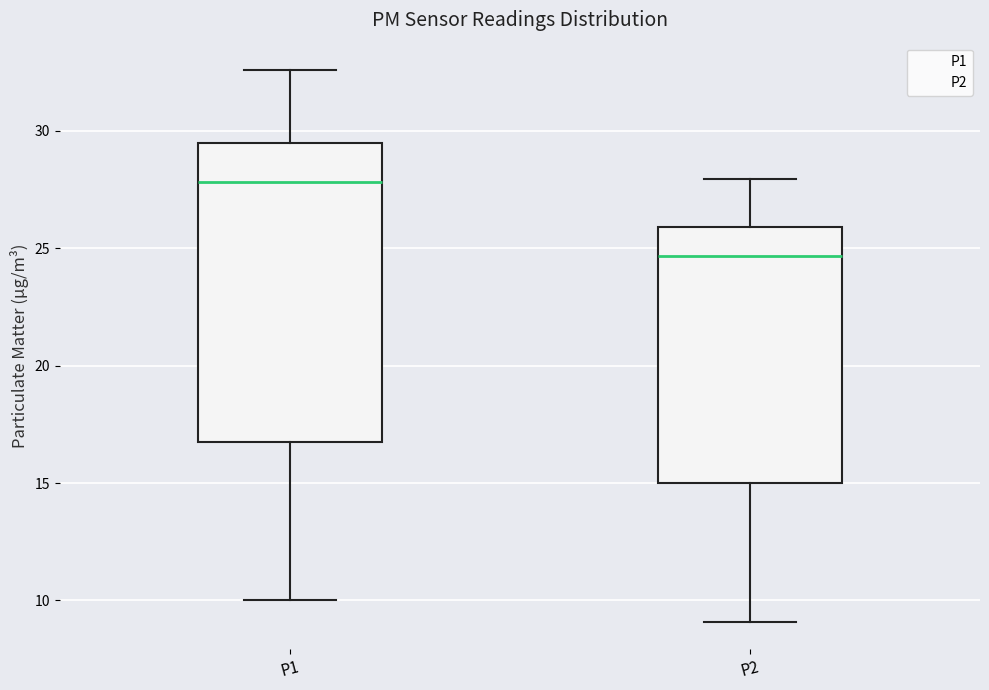

Reading left to right, read every box against the y-axis: the position of its median line, the range the box covers, and the ends of its whiskers. The values are not printed on the chart, so give them approximately, as read against the axis.

P1: median 28.0, box 16.5 to 29.5, whiskers 10.0 to 32.5
P2: median 24.5, box 15.0 to 26.0, whiskers 9.0 to 28.0